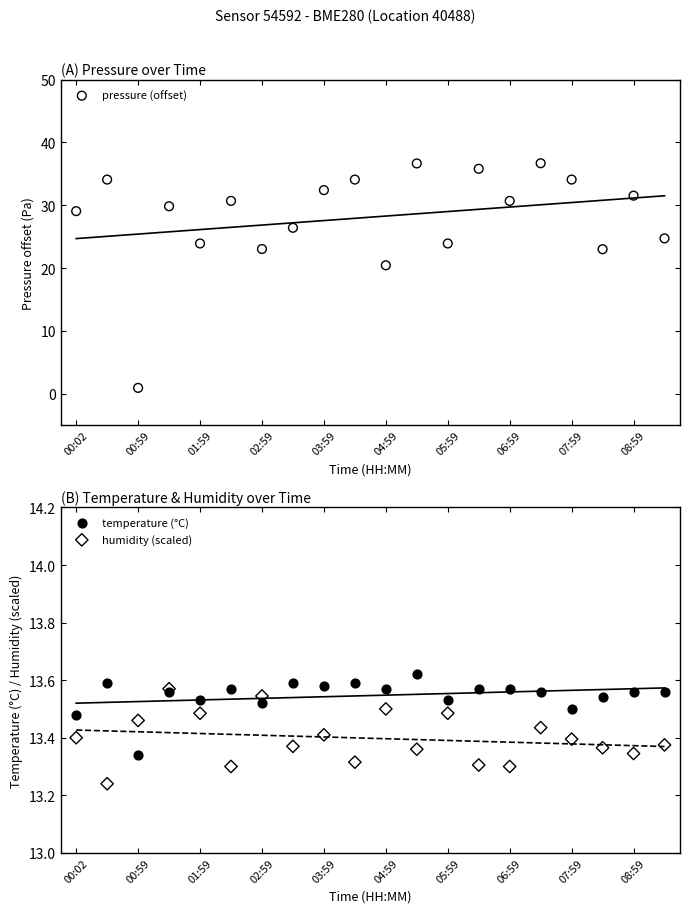

Which series reaches the minimum Y coordinate?

pressure (offset)